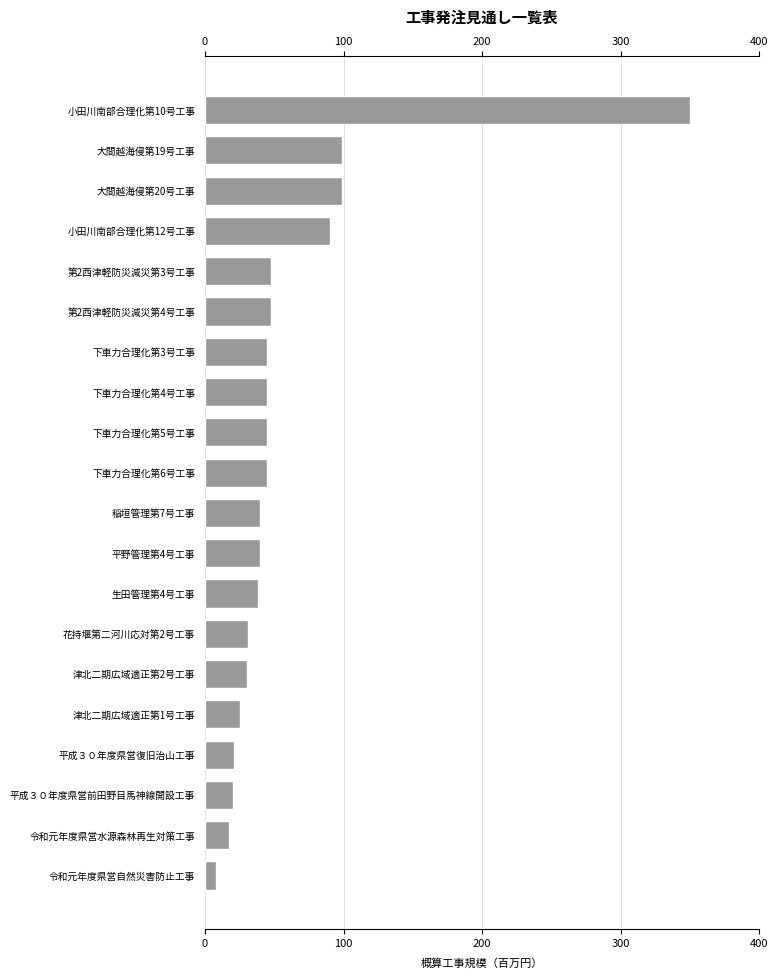

The chart shows a value of 45 at 下車力合理化第4号工事. True or false?

True